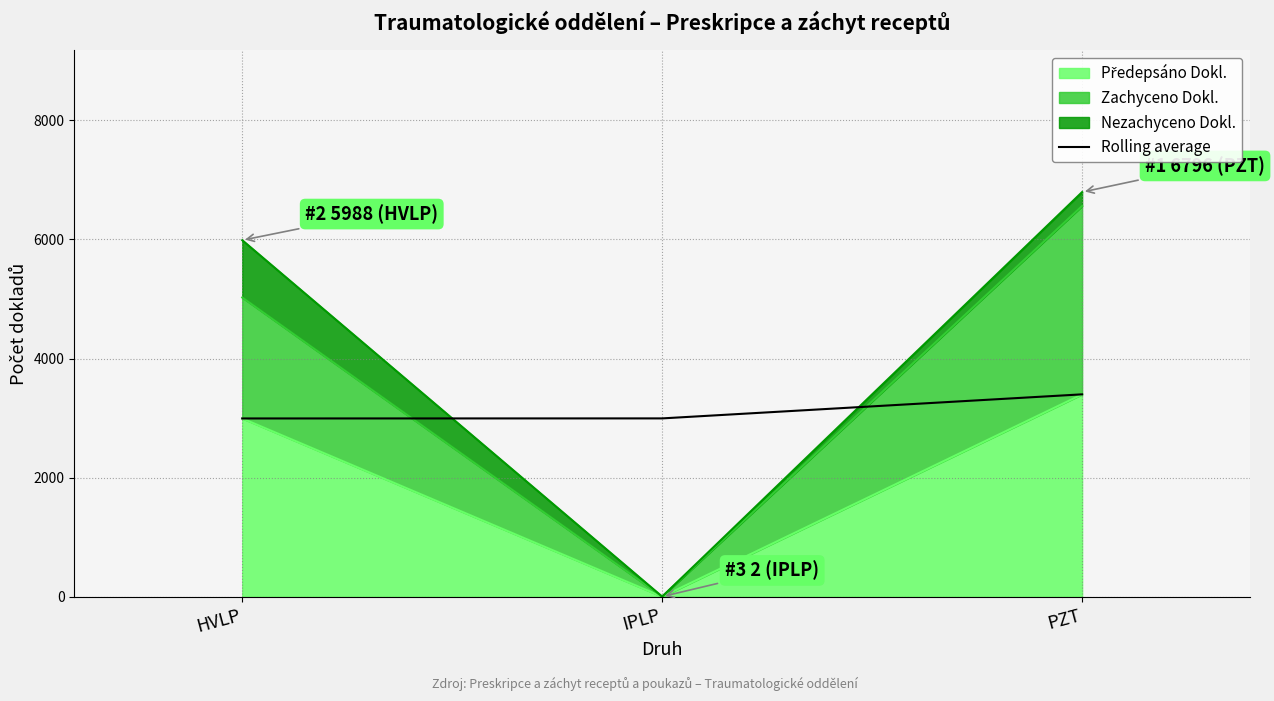

What is the average value?

3129